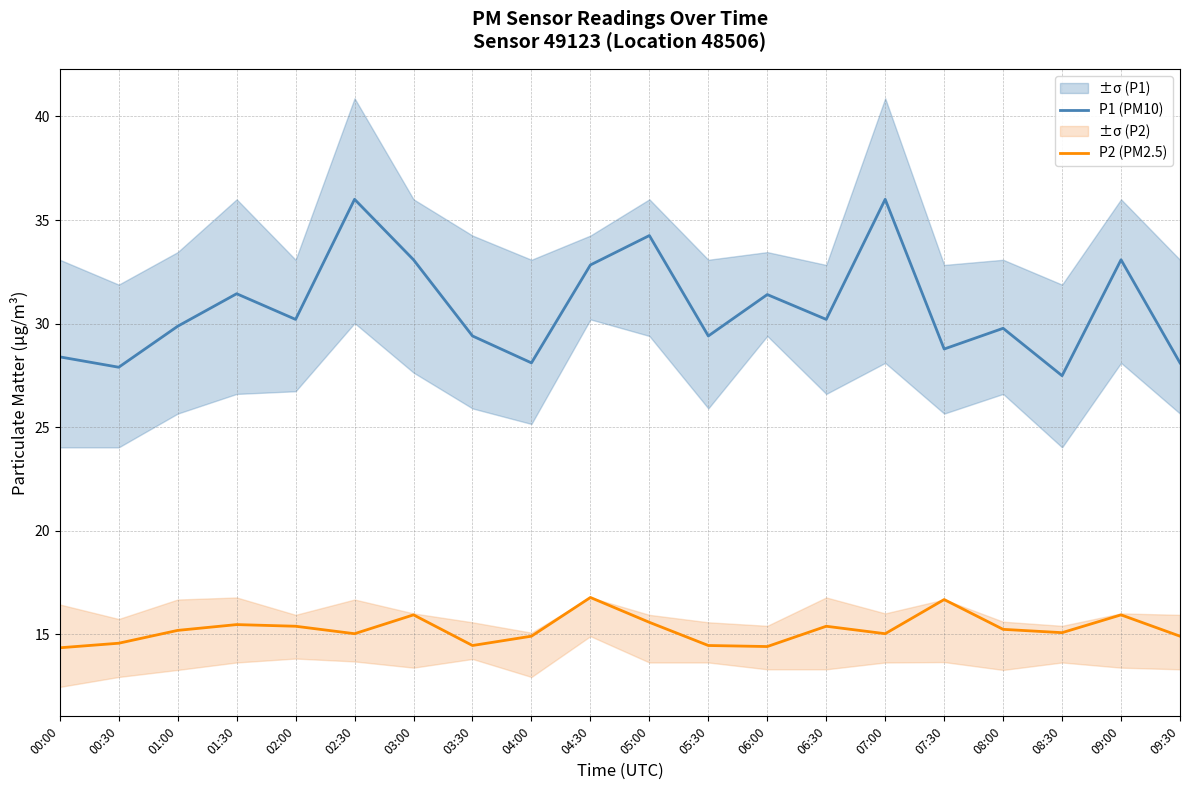

True or false: P1 (PM10) has more than 0 points higher than both neighbors.

True